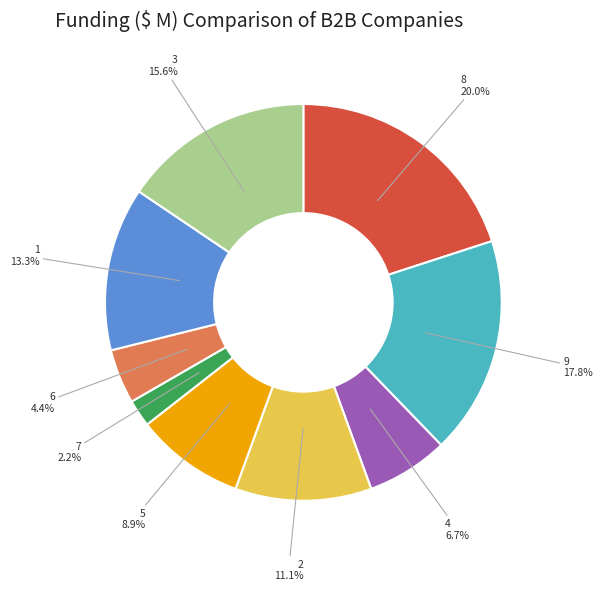

Which slice is the smallest?

7